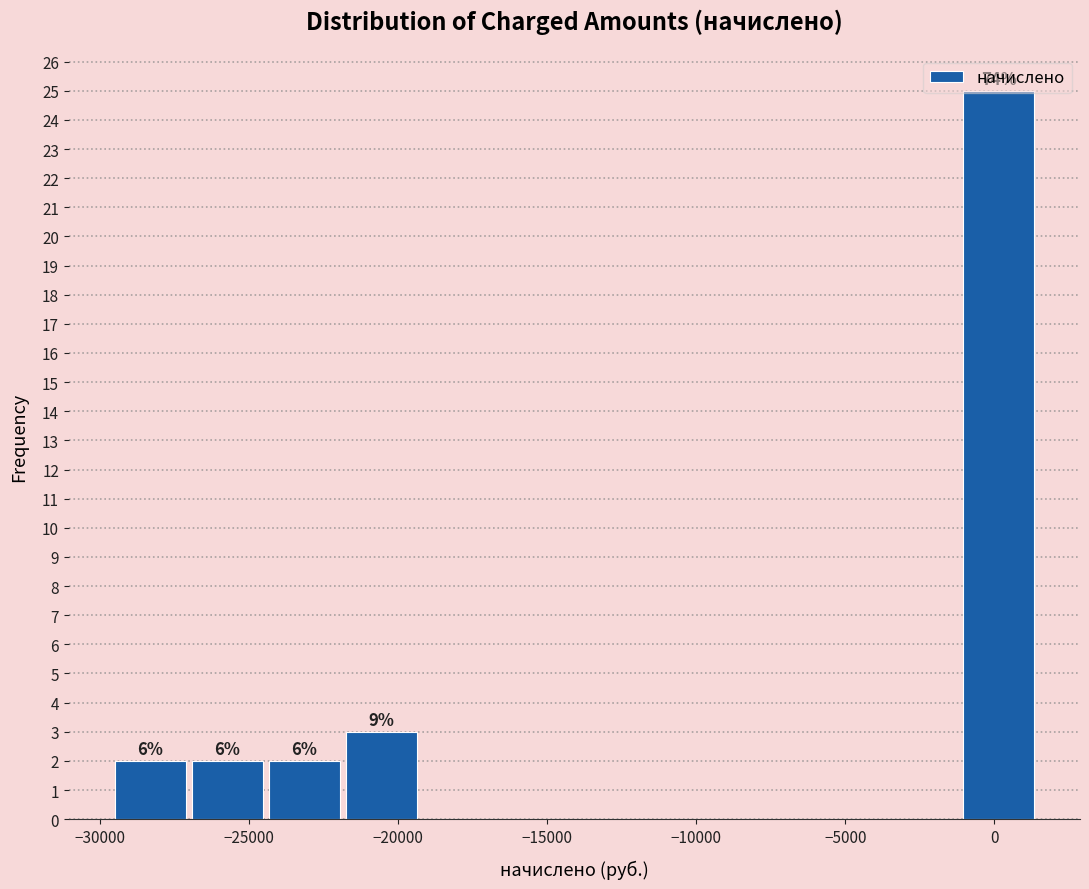

Which range on the x-axis has the tallest bar?

-1000 to 1500